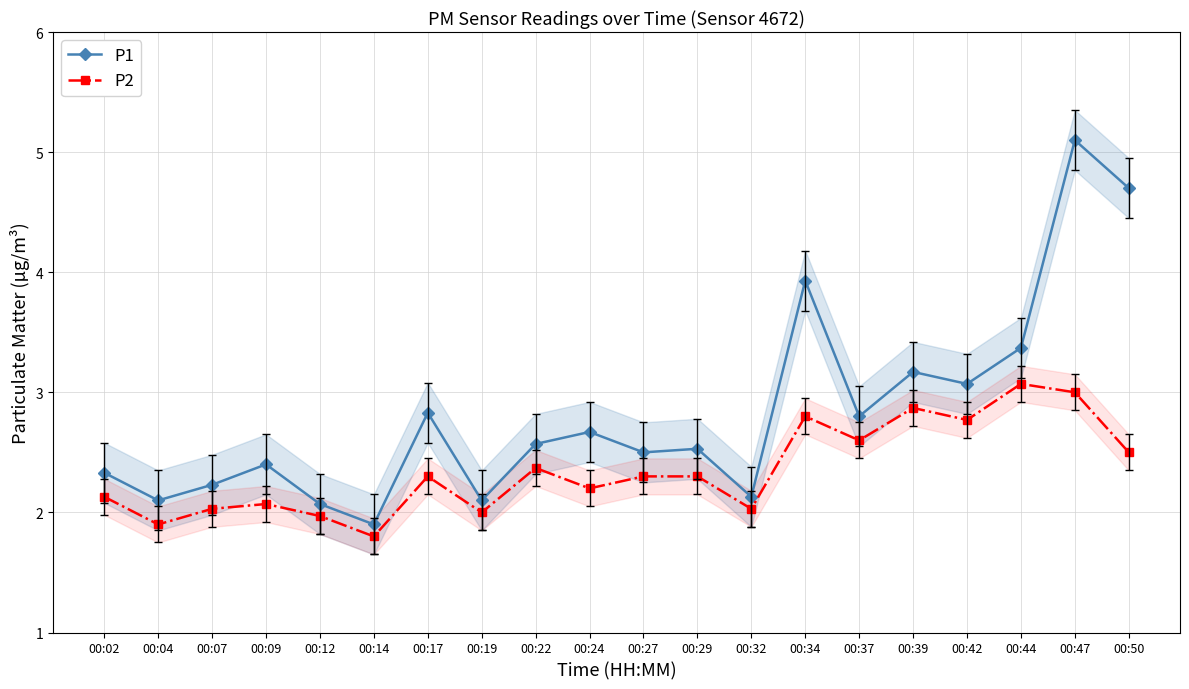

Rank the series by their maximum value, from highest to lowest.

P1, P2